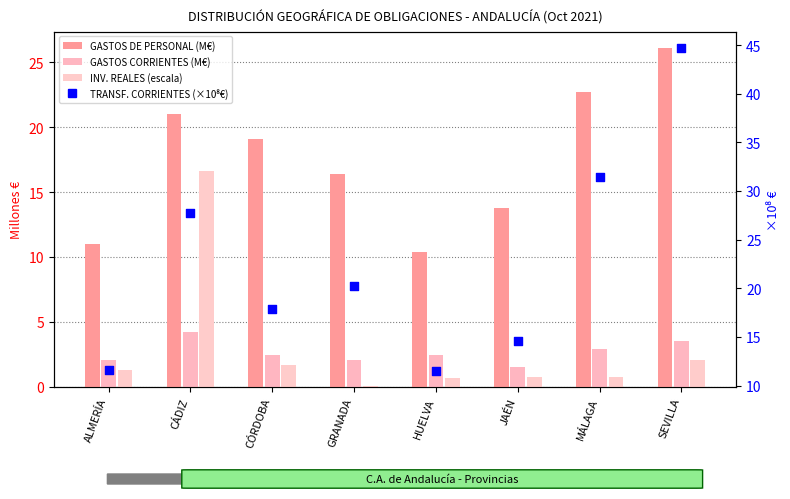

Which series has the largest total across all categories?

TRANSF. CORRIENTES (×10⁸€)